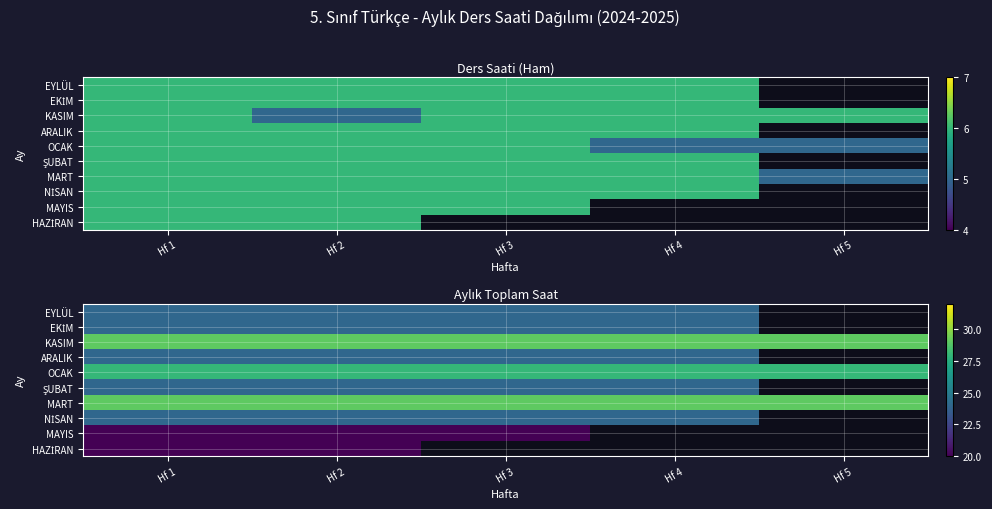

Rank the series by their maximum value, from lowest to highest.

HAZİRAN, MAYIS, EYLÜL, EKİM, ARALIK, ŞUBAT, NİSAN, OCAK, KASIM, MART